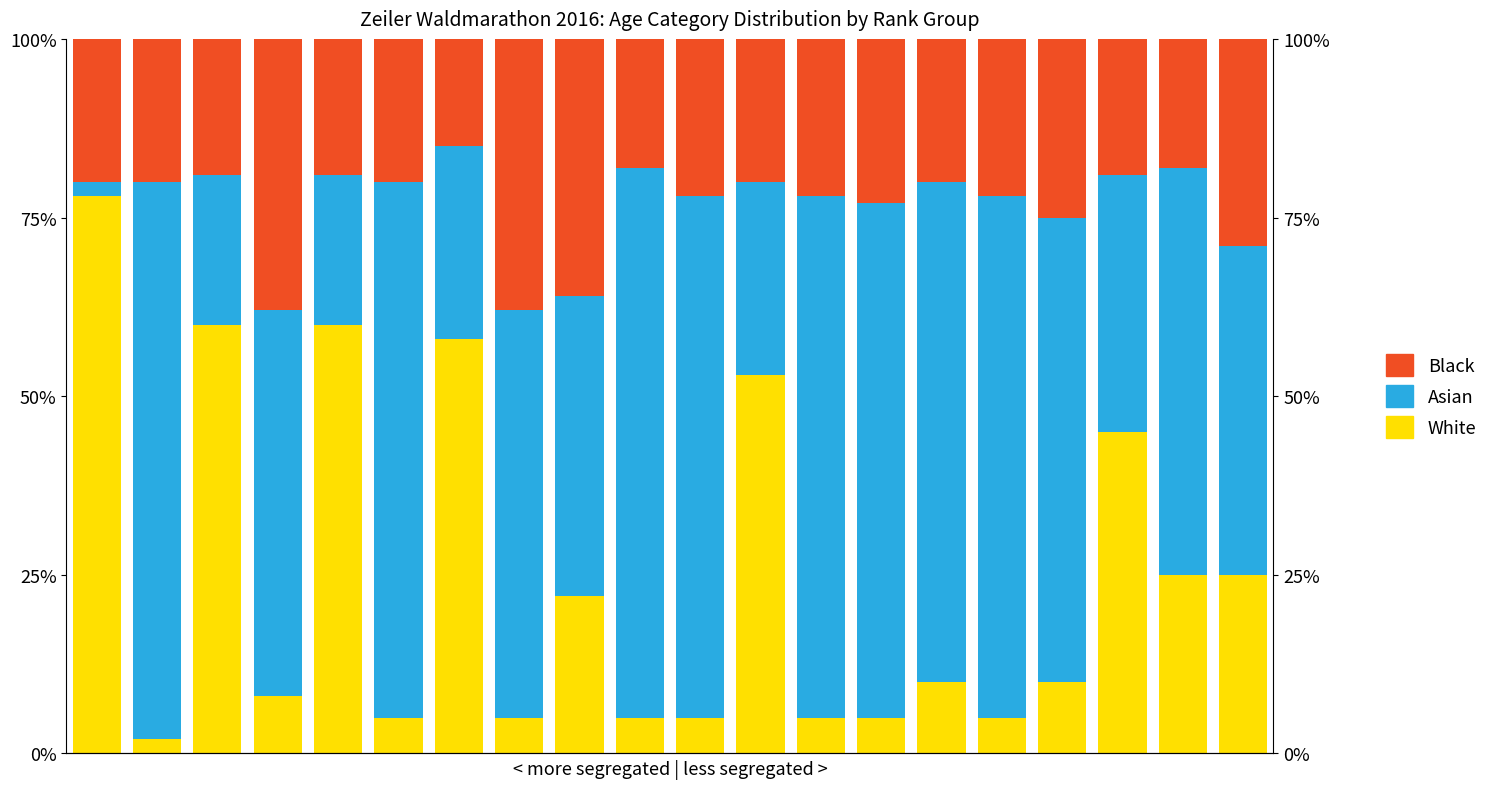

What is the difference between the Black values at 2 and 14?

1.0